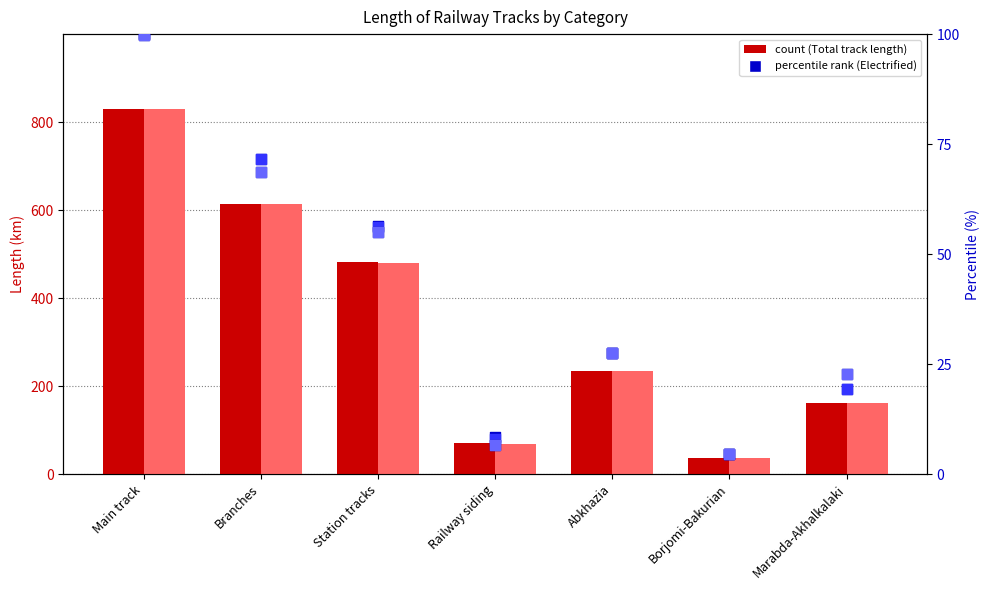

Is the value of Total 2017 (km) at Branches greater than the value of Electrified 2022 (km) at Railway siding?

Yes